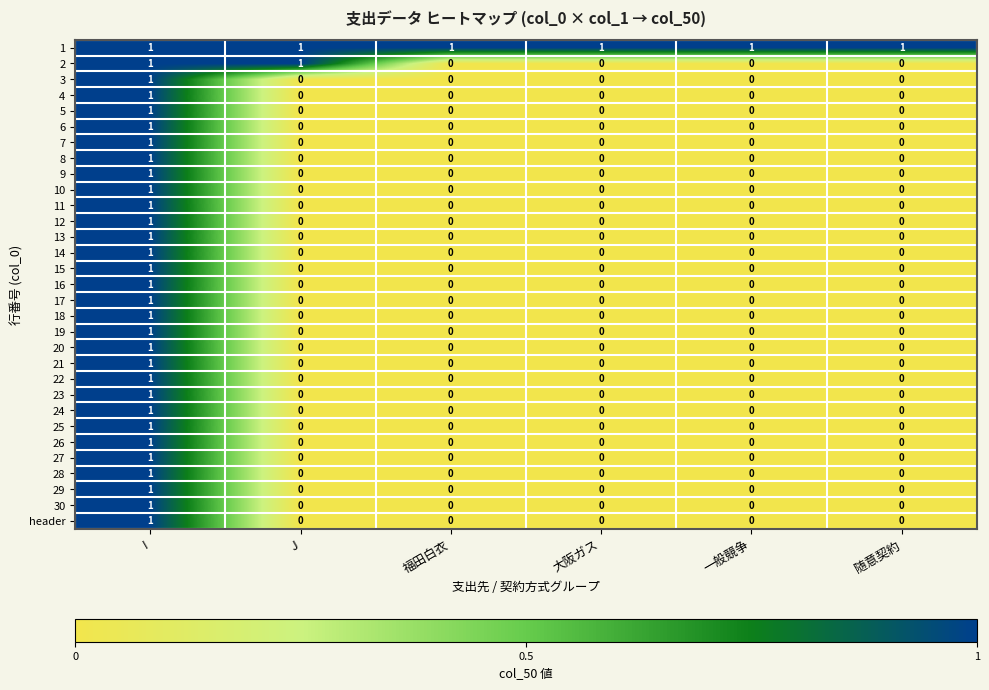

Which category has the highest value in the 23 series?

I